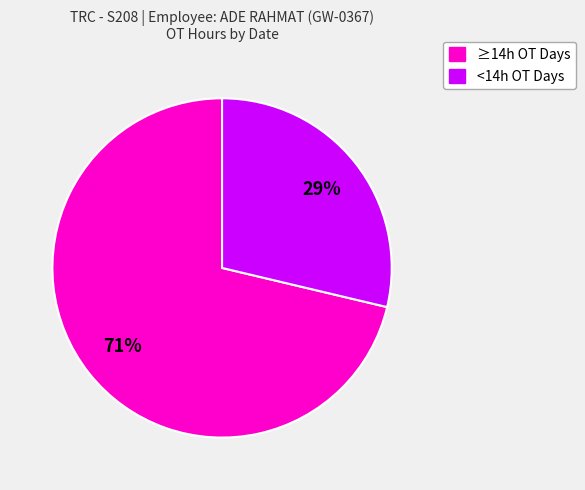

Does any single category account for the majority?

Yes